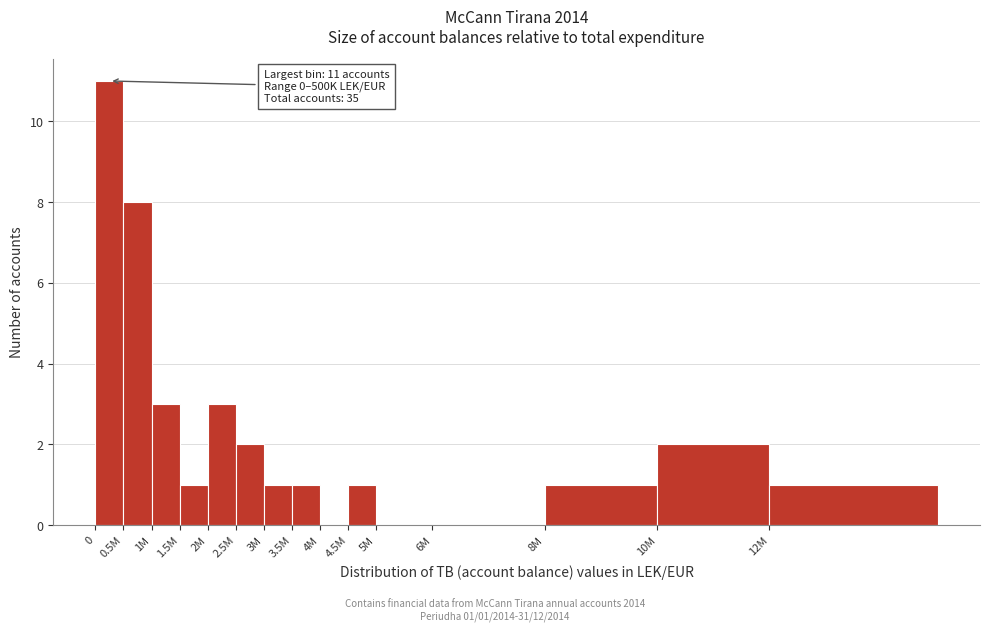

Reading right to left, what are all the values shown in this chart?

12M=1	10M=2	8M=1	6M=0	5M=0	4.5M=1	4M=0	3.5M=1	3M=1	2.5M=2	2M=3	1.5M=1	1M=3	0.5M=8	0=11